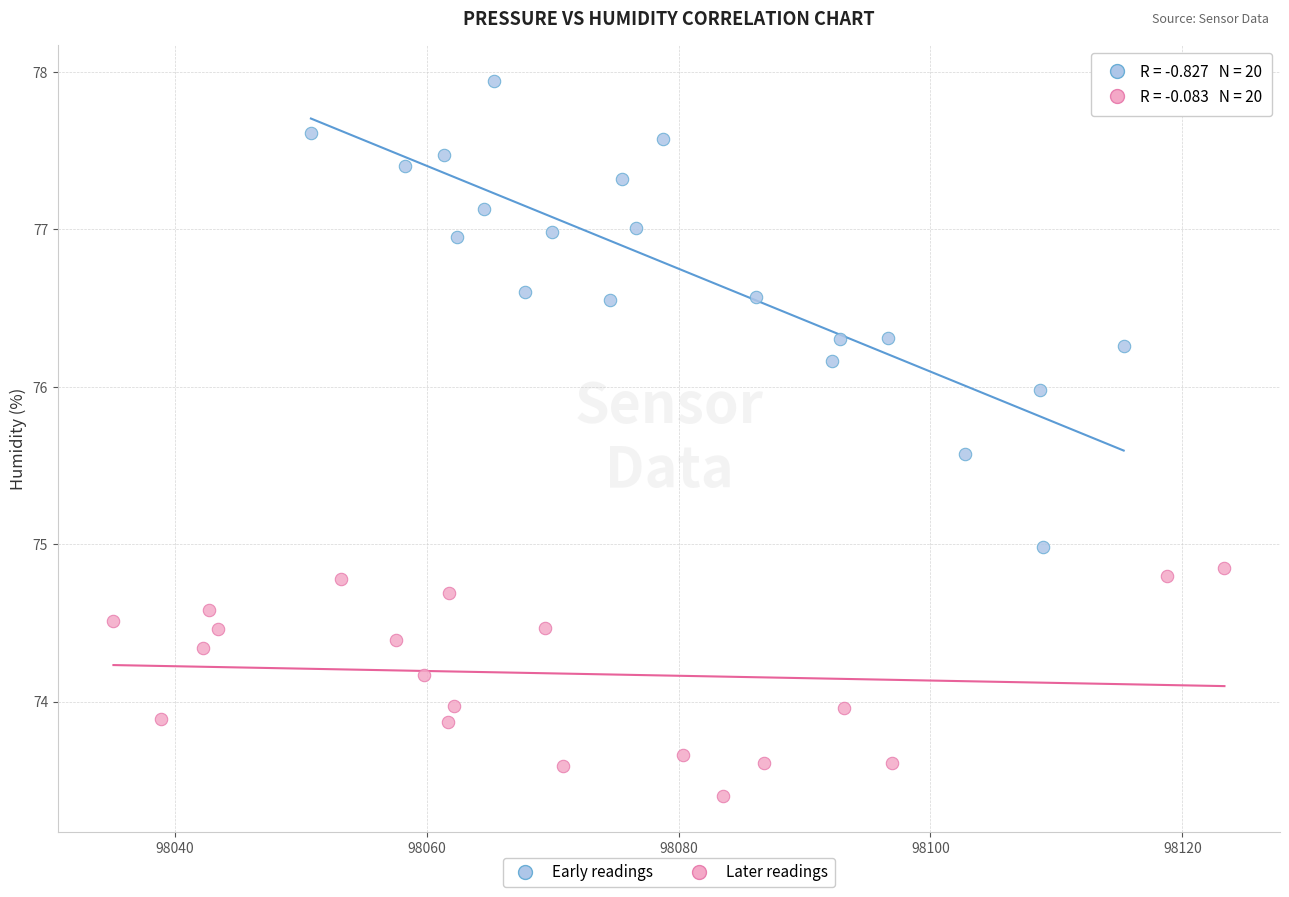

Which series reaches the minimum Y coordinate?

Later readings